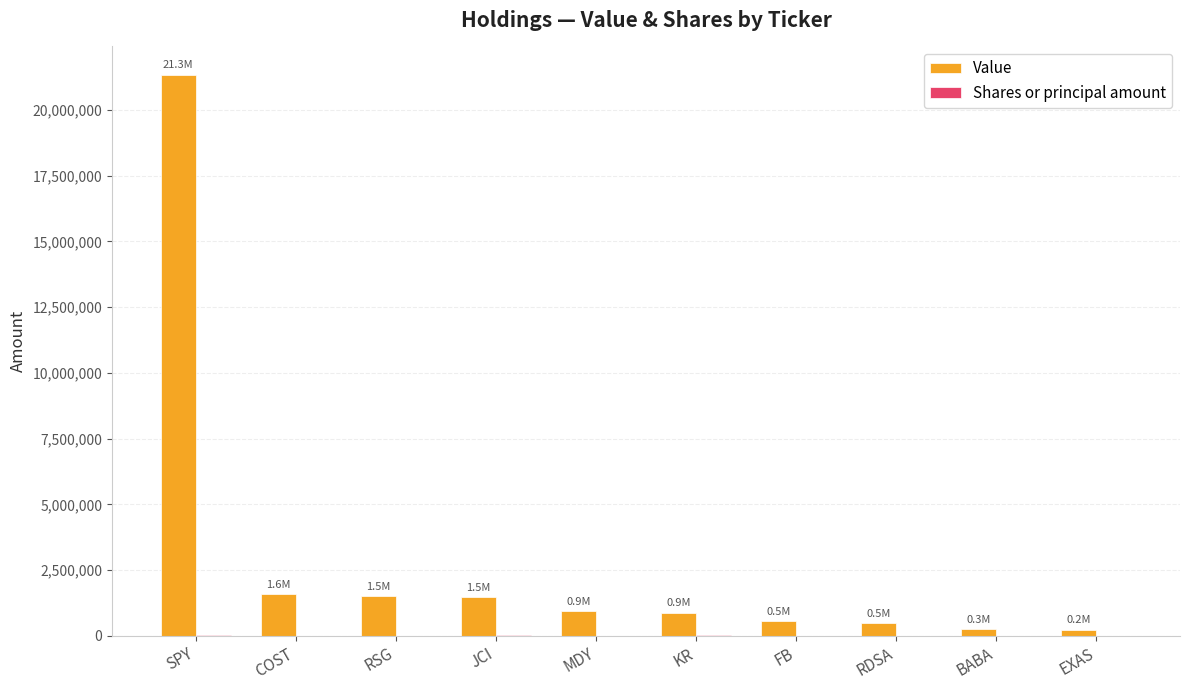

Count the number of categories in the chart.

10